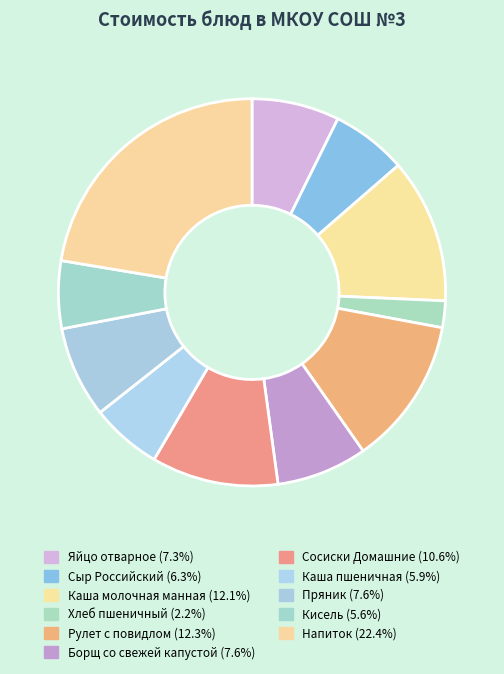

How many slices are in this pie chart?

11